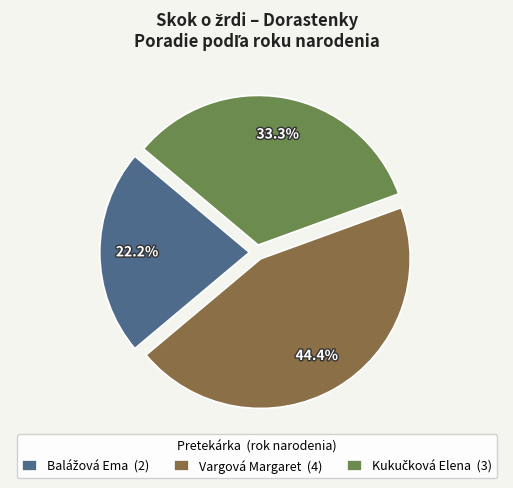

How many segments does this pie chart have?

3